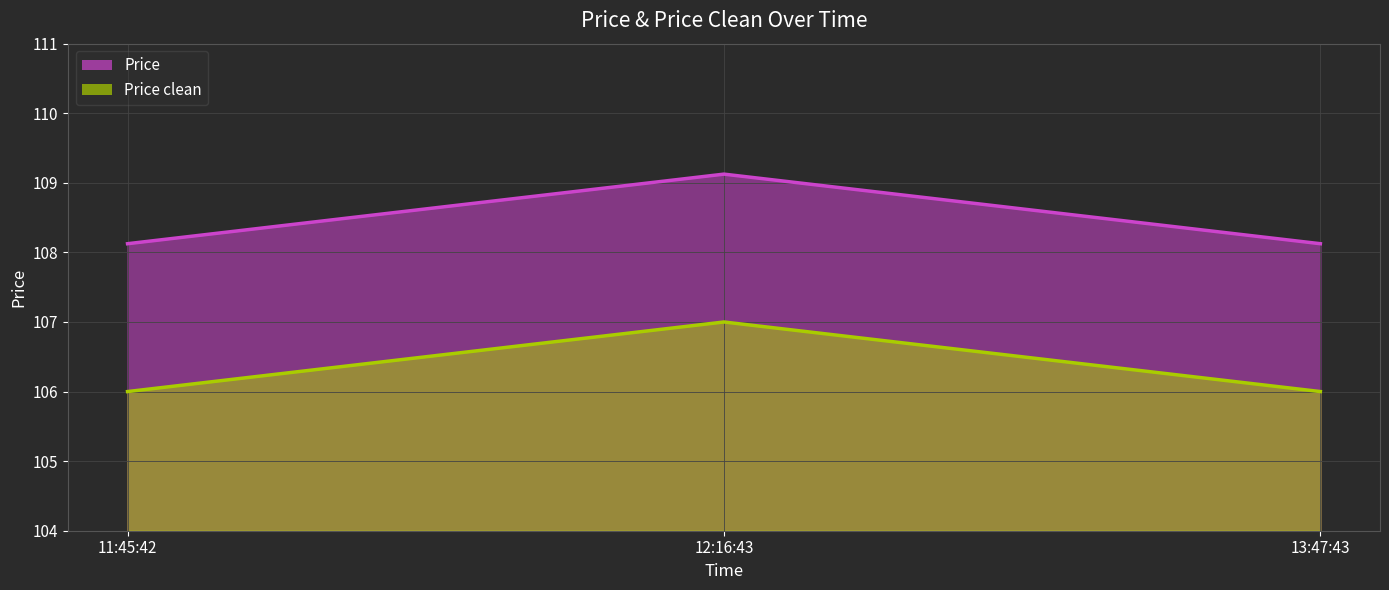

What is the average value of the Price clean series?

106.3